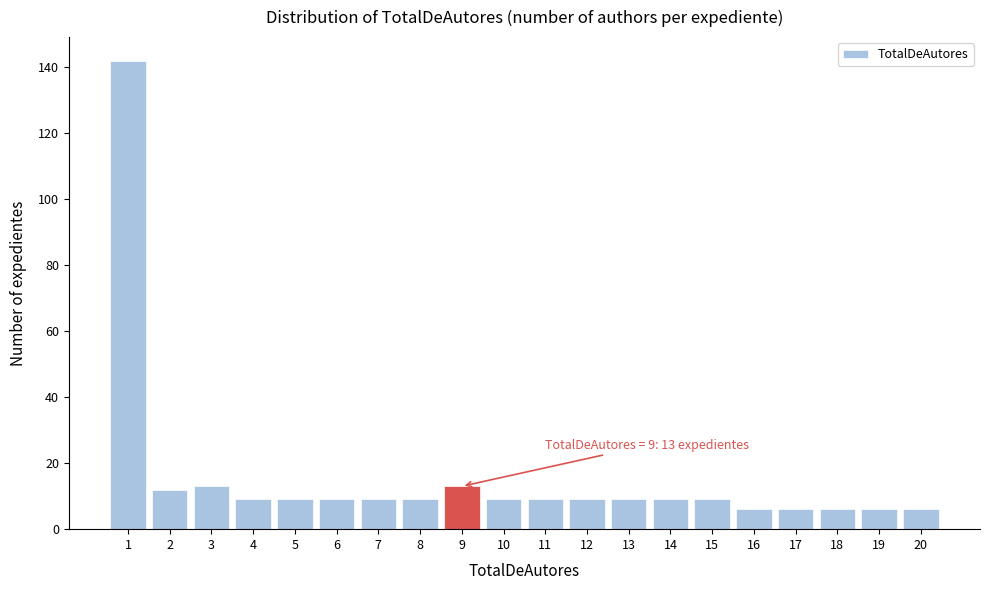

Reading right to left, transcribe all the data shown in this chart.

6	6	6	6	6	9	9	9	9	9	9	13	9	9	9	9	9	13	12	142